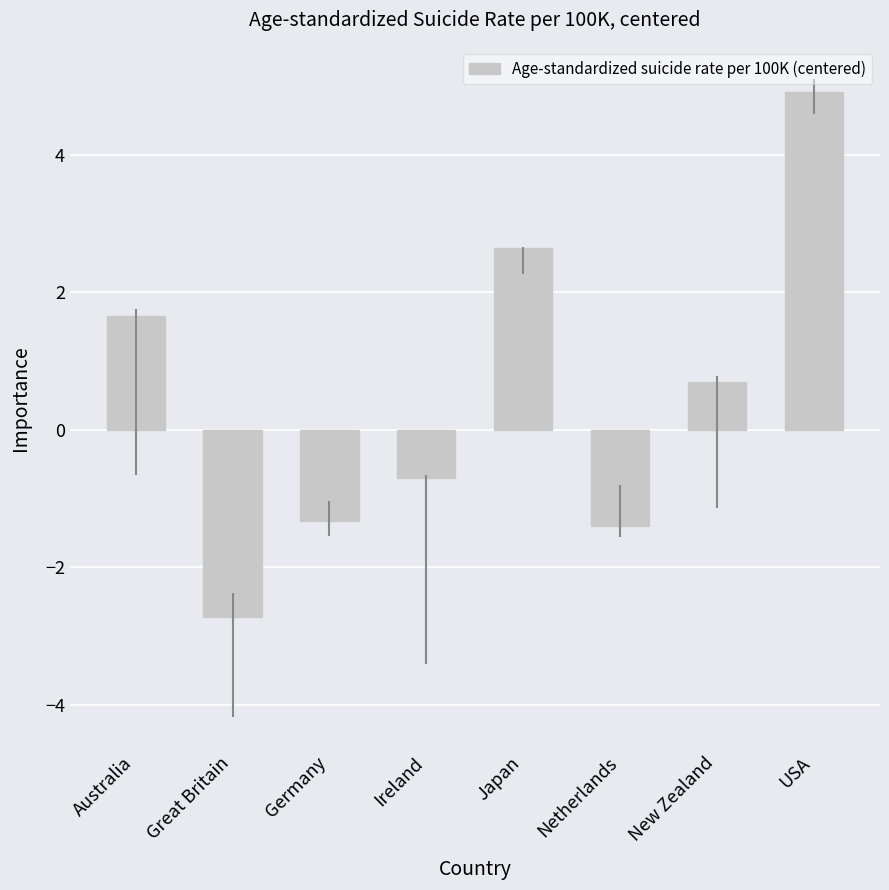

What position from the left is Netherlands?

6